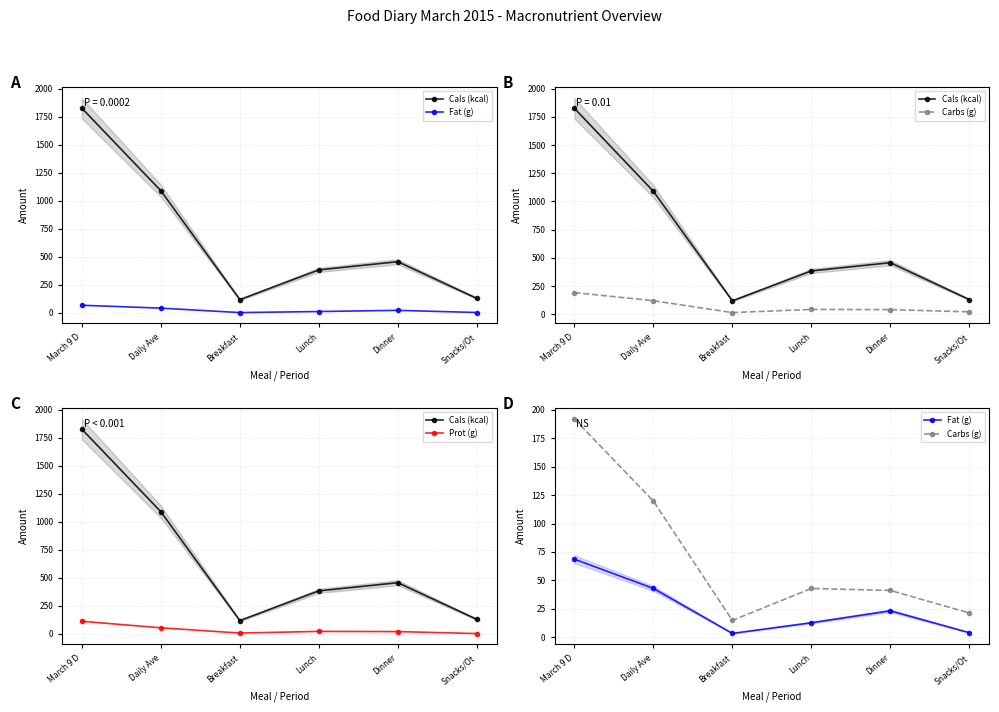

List the labels in order of Prot (g) value, largest first.

March 9 D, Daily Ave, Lunch, Dinner, Breakfast, Snacks/Ot